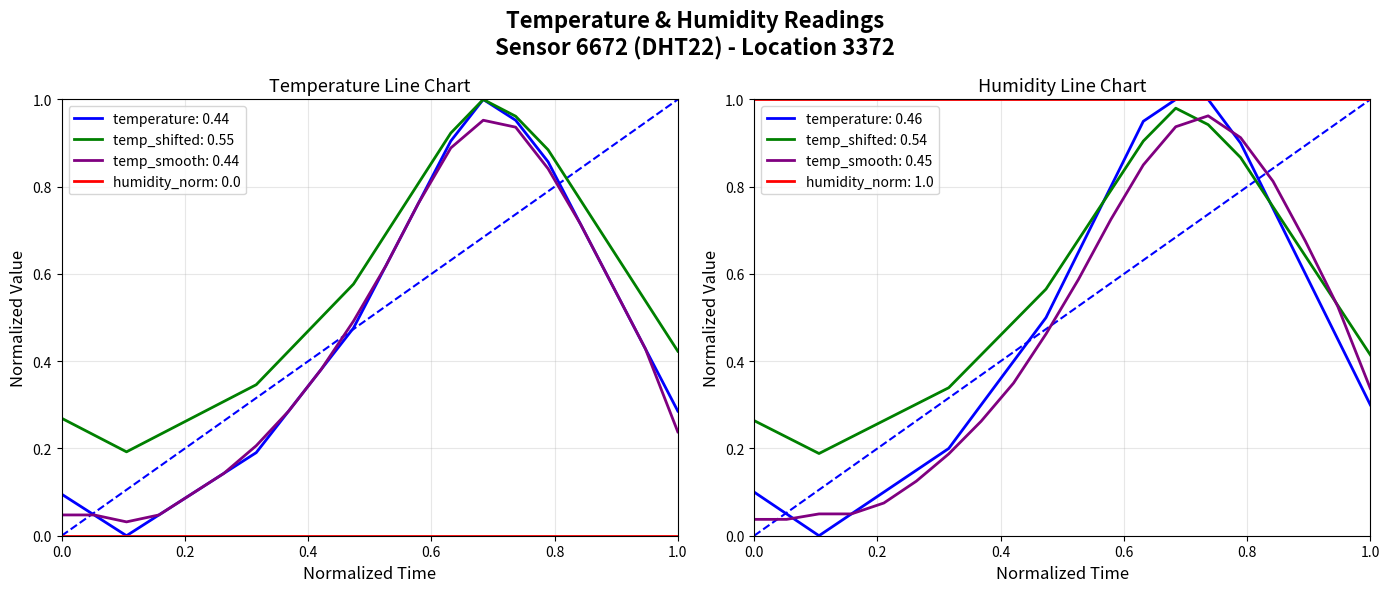

How many points are lower than both their immediate neighbors (excluding endpoints)?

1